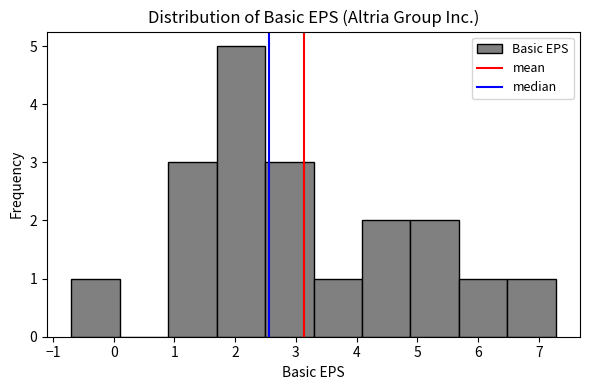

Reading left to right, transcribe this chart: for each bar, give the range it covers on the x-axis and its height. Neither the bar edges nor the heights are printed on the chart, so give them approximately, as read against the axes.

-0.7 to 0.1: 1
0.1 to 0.9: 0
0.9 to 1.7: 3
1.7 to 2.5: 5
2.5 to 3.3: 3
3.3 to 4.1: 1
4.1 to 4.9: 2
4.9 to 5.7: 2
5.7 to 6.5: 1
6.5 to 7.3: 1